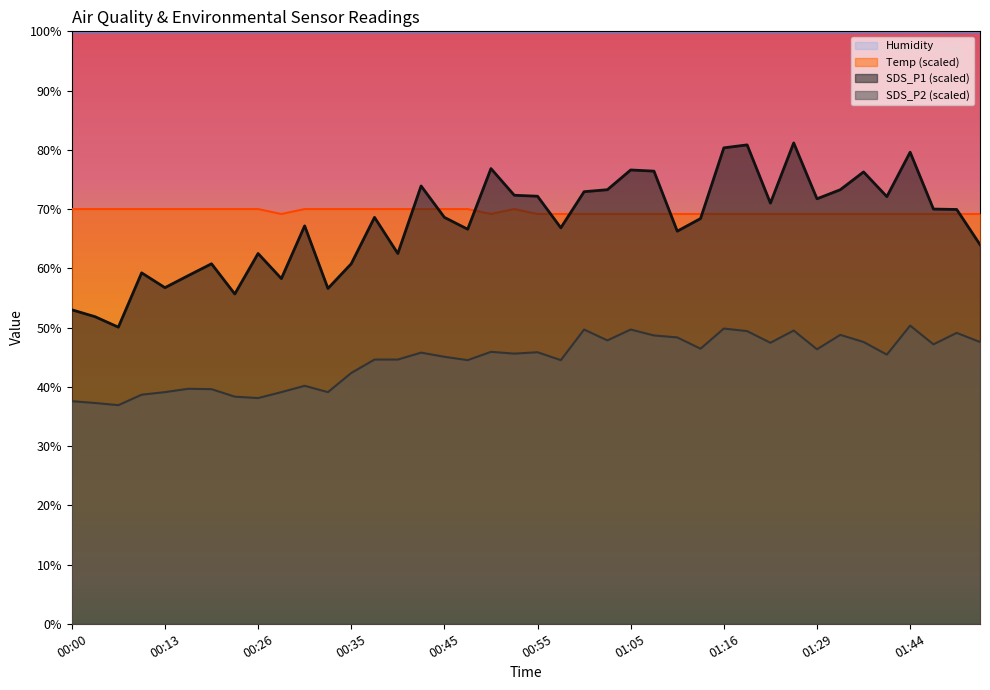

Which category has the lowest value across all series?

00:05